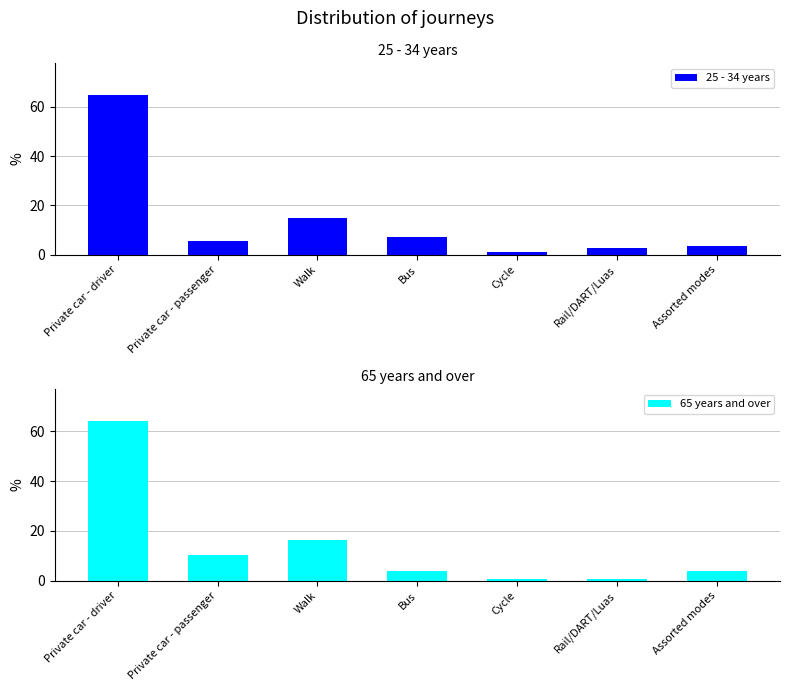

Reading left to right, transcribe all the data shown in this chart.

25 - 34 years: Private car - driver=64.7	Private car - passenger=5.7	Walk=15.1	Bus=7.4	Cycle=1.0	Rail/DART/Luas=2.7	Assorted modes=3.4
65 years and over: Private car - driver=64.0	Private car - passenger=10.4	Walk=16.4	Bus=3.9	Cycle=0.7	Rail/DART/Luas=0.6	Assorted modes=3.9